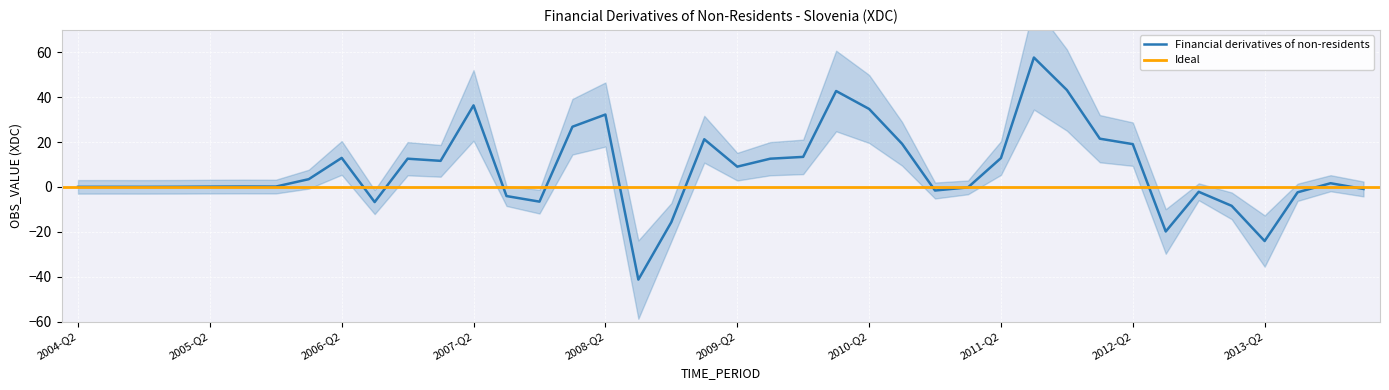

What is the maximum value shown in the chart?

57.7